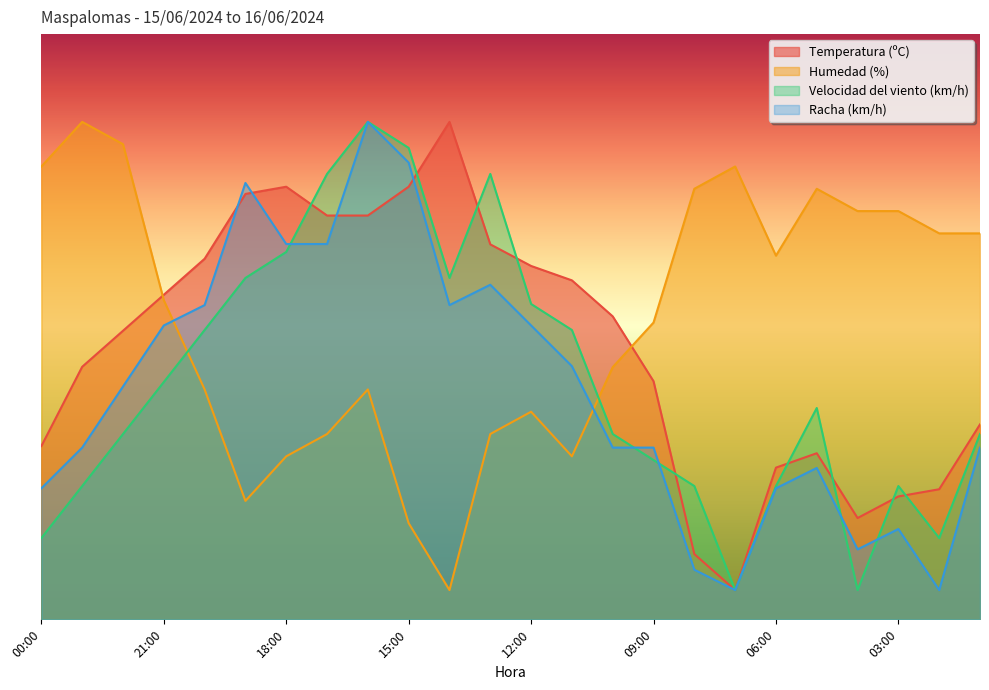

What is the sum of all Racha (km/h) values?

947.8